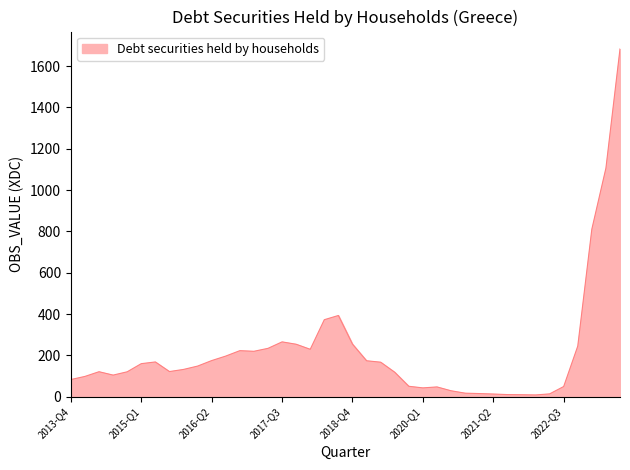

What is the difference between the maximum and minimum values?

1673.9